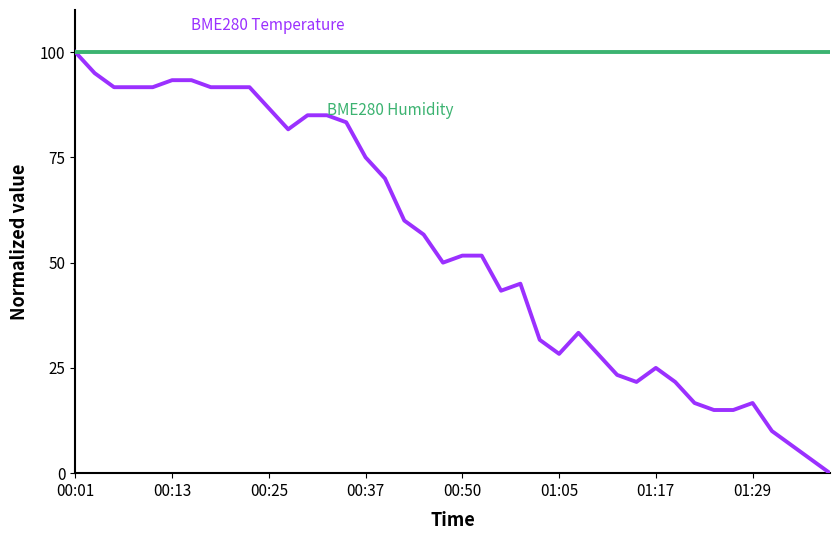

What is the maximum value shown in the chart?

100.0